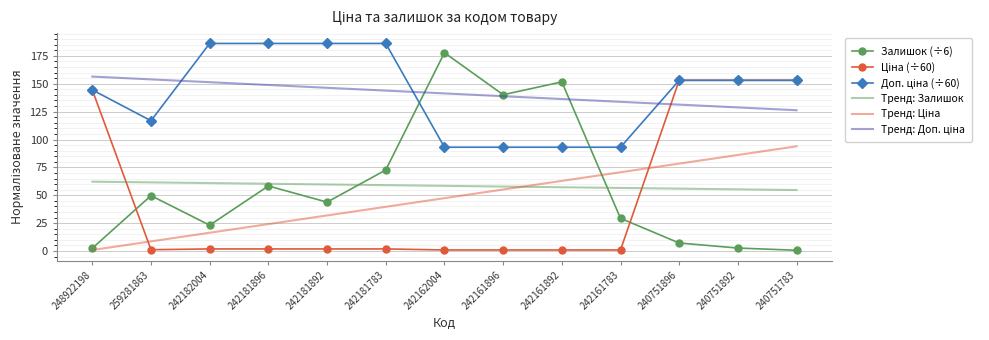

Which series has the largest range (max minus min)?

Залишок (÷6)